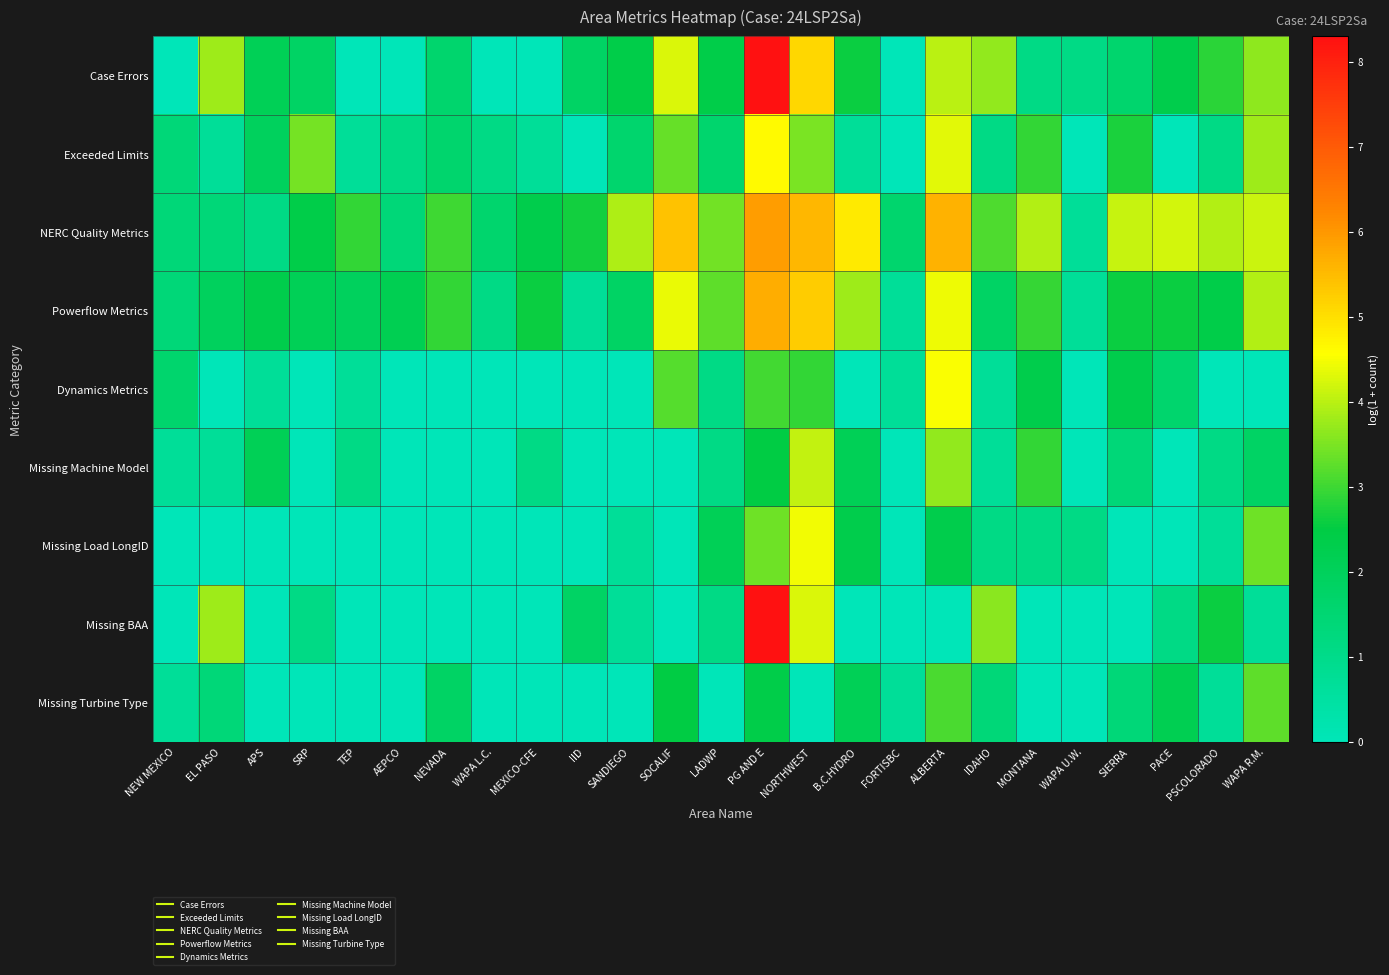

What is the maximum value shown in the chart?

8.3